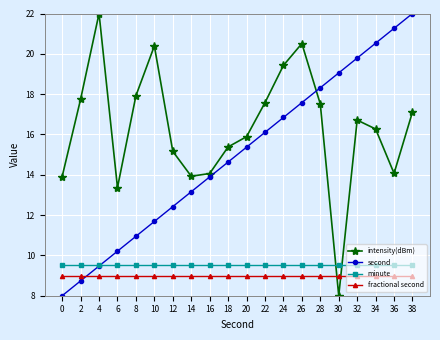

The value of fractional second at 32 is 12.8. True or false?

False